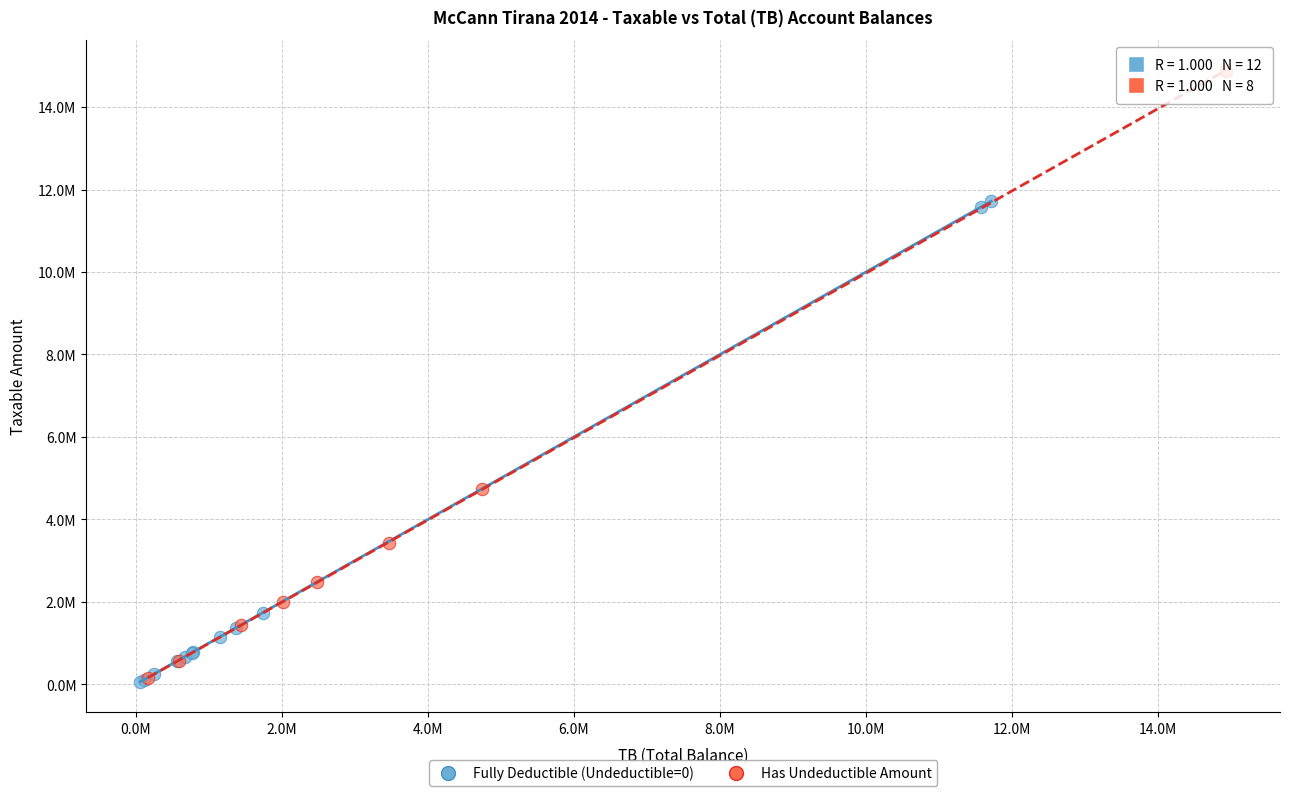

What are all the series names shown in the legend?

Fully Deductible (Undeductible=0), Has Undeductible Amount